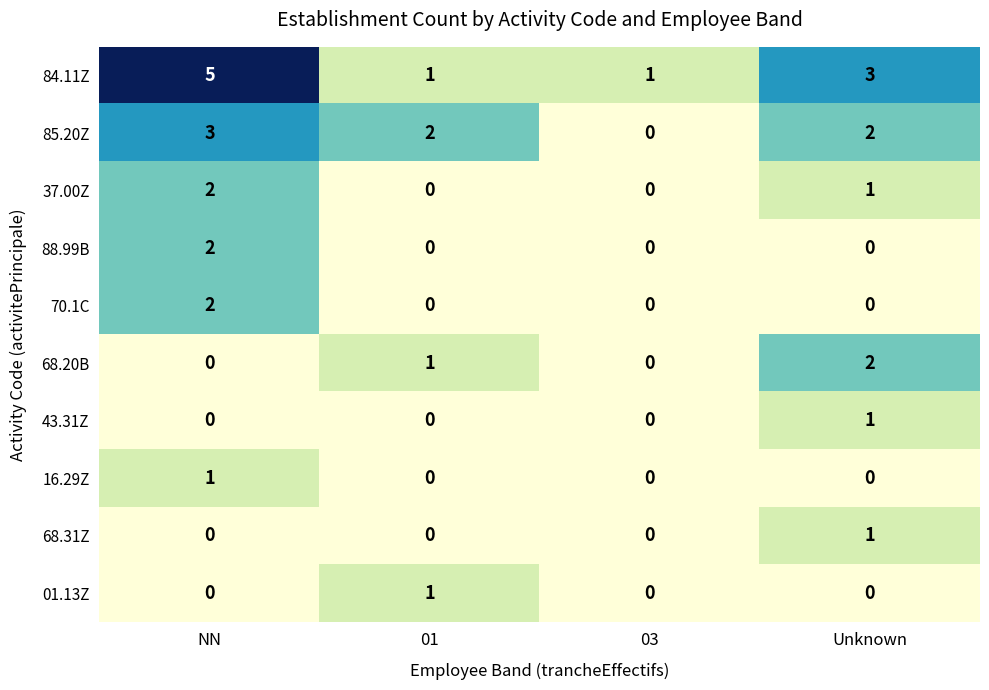

What is the spread (max minus min) of values at 03?

1